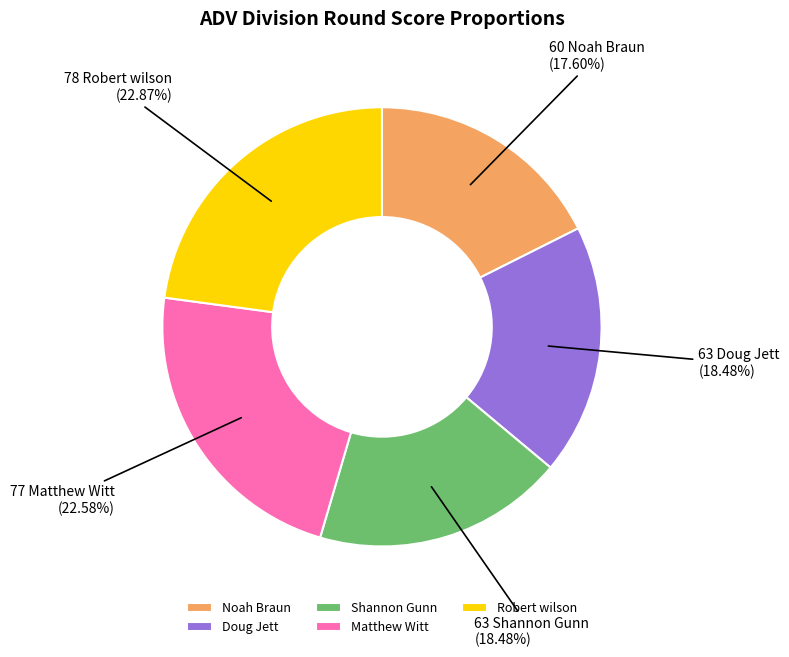

Do Matthew Witt and Shannon Gunn together represent more than half of the pie?

No